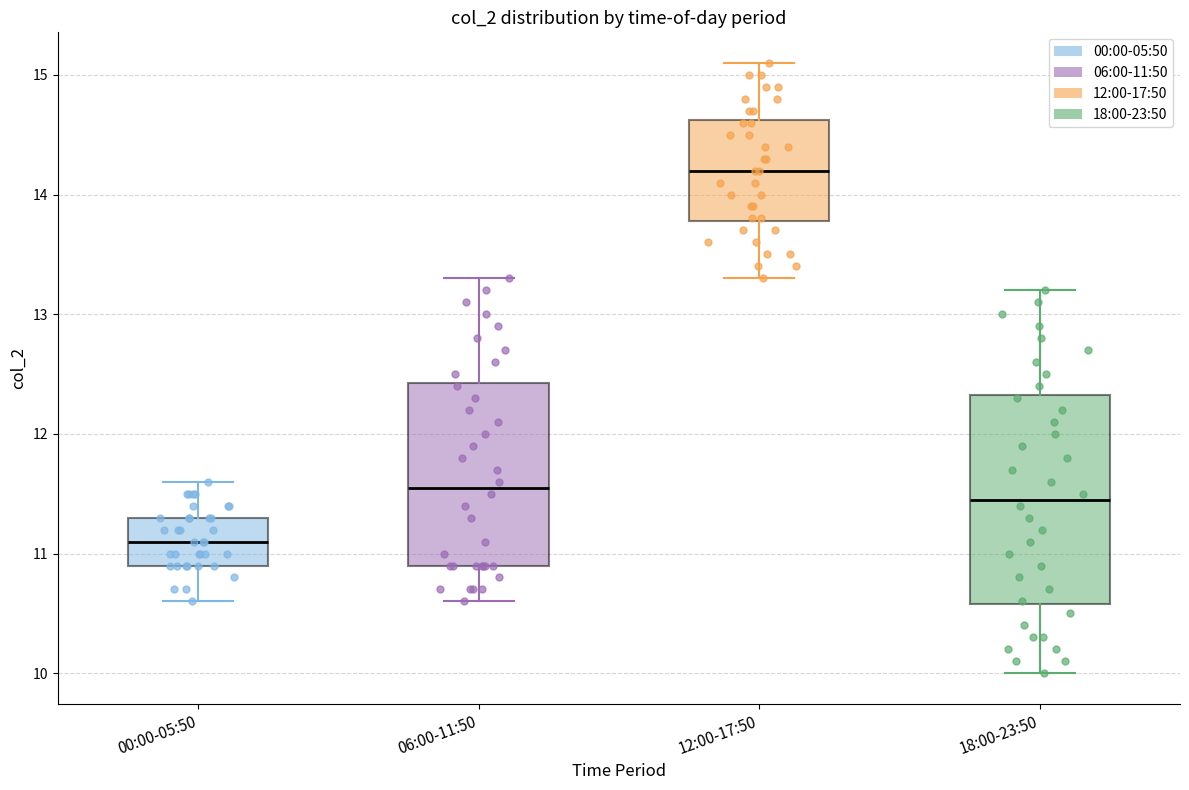

Where does the upper whisker of the box for 12:00-17:50 end on the y-axis? The values are not printed on the chart, so give them approximately, as read against the axis.

15.1